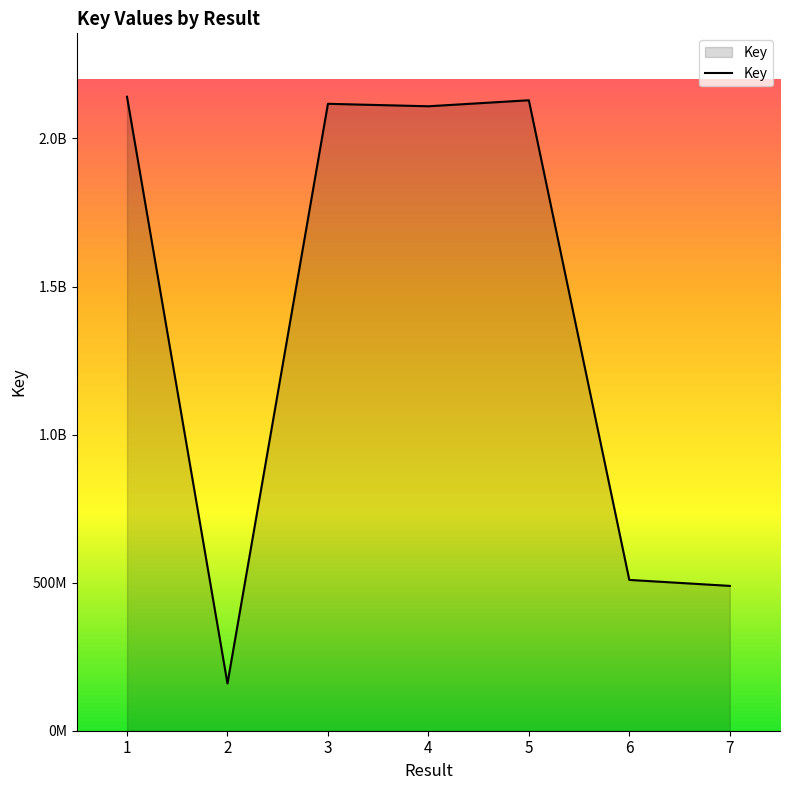

Rank the categories by value from lowest to highest.

2, 7, 6, 4, 3, 5, 1